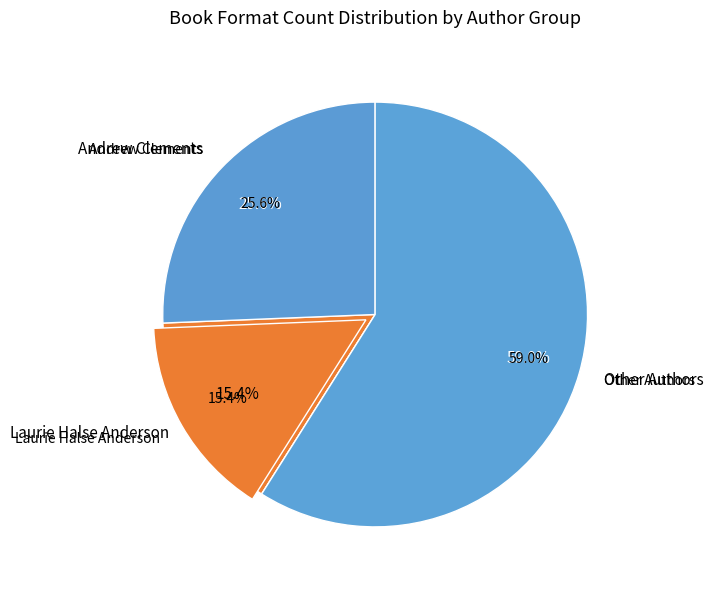

Is it true that Siena Cherson Siegel (21443453) is 8% of the pie?

True